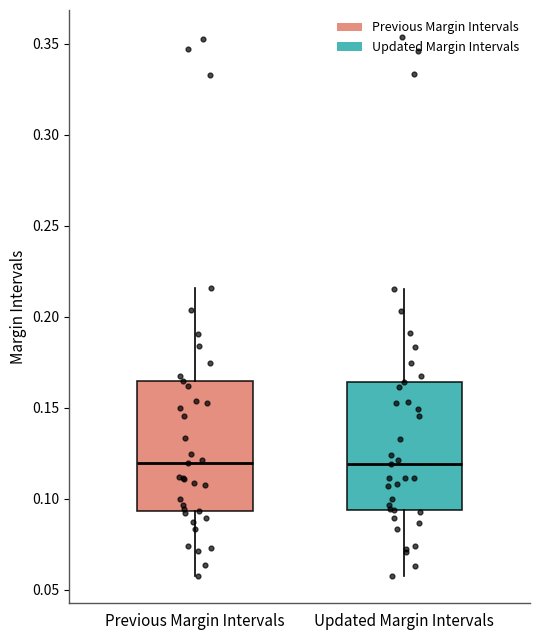

Where is the upper edge of the box for Updated Margin Intervals on the y-axis? The values are not printed on the chart, so give them approximately, as read against the axis.

0.165